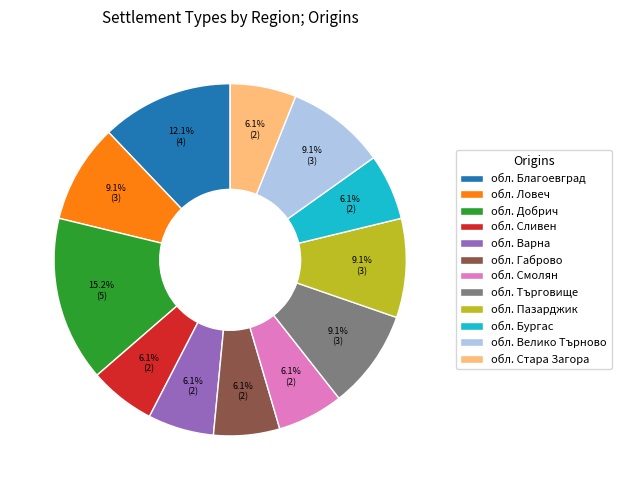

To the nearest percent, what is the difference between the largest and smallest slice percentages?

9%